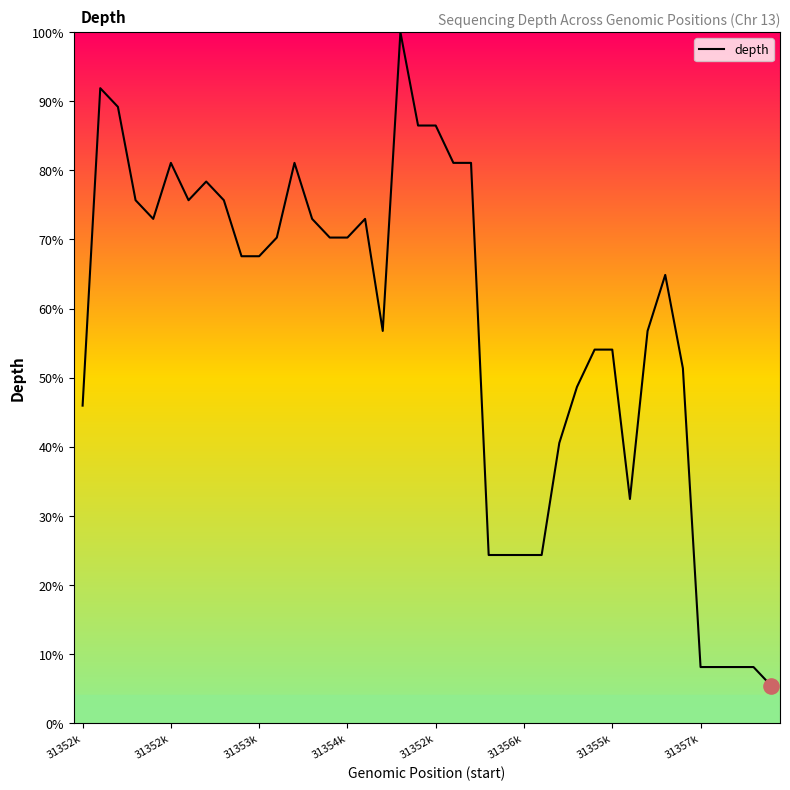

What is the greatest value displayed?

100.0